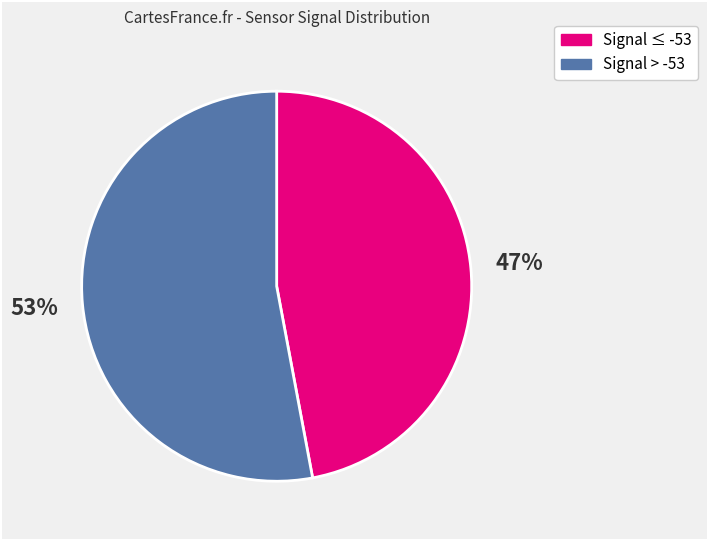

To the nearest percent, what is the difference between the largest and smallest slice percentages?

6%